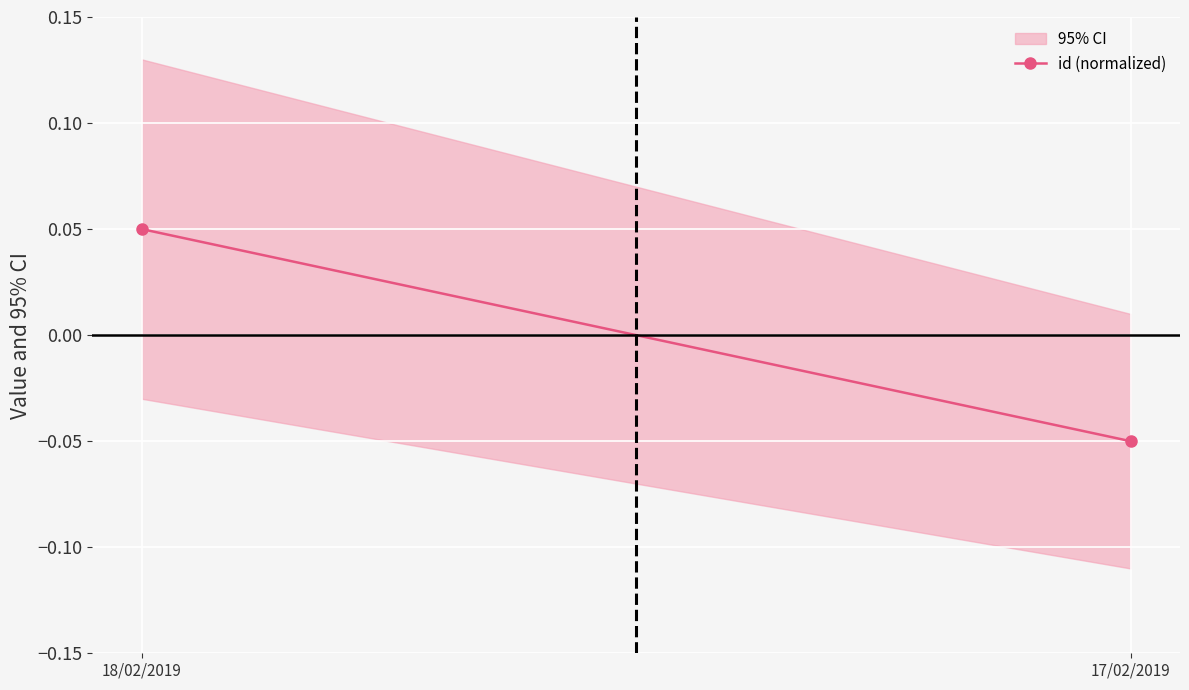

What is the smallest value displayed?

-0.1